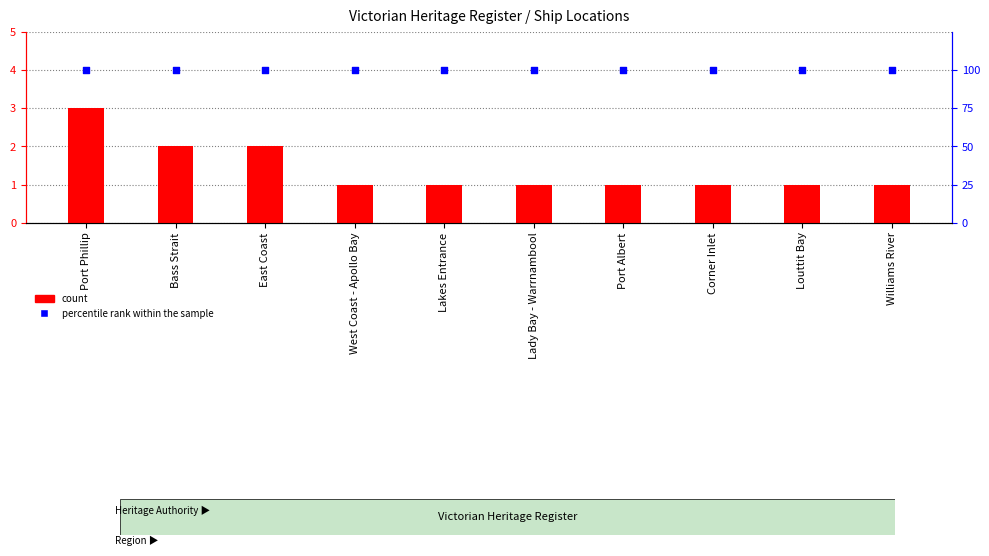

What are all the series names shown in the legend?

count, percentile rank within the sample